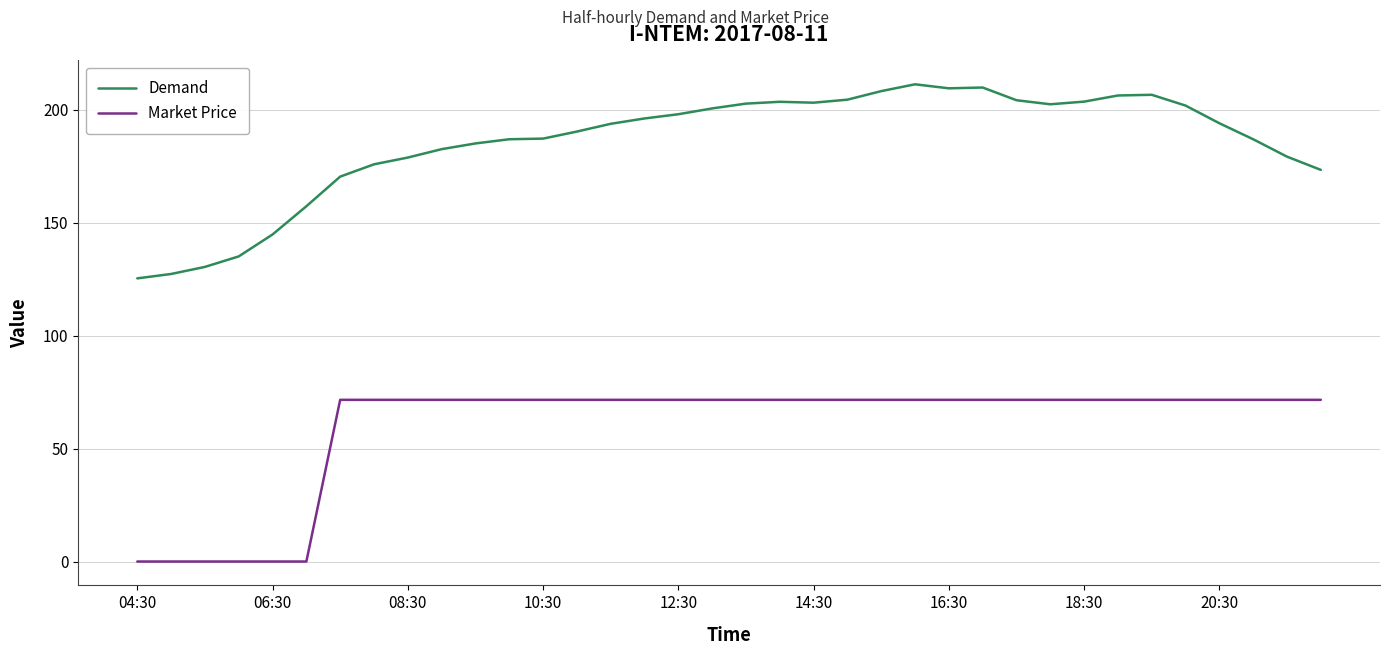

Which series has the widest spread of values?

Demand